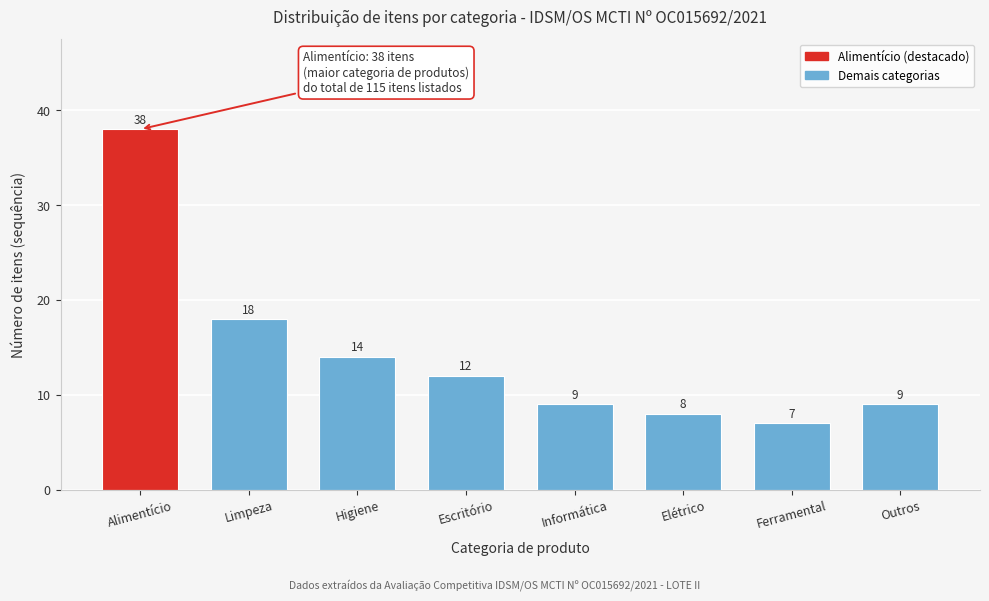

Reading left to right, extract all data points from this chart.

38	18	14	12	9	8	7	9